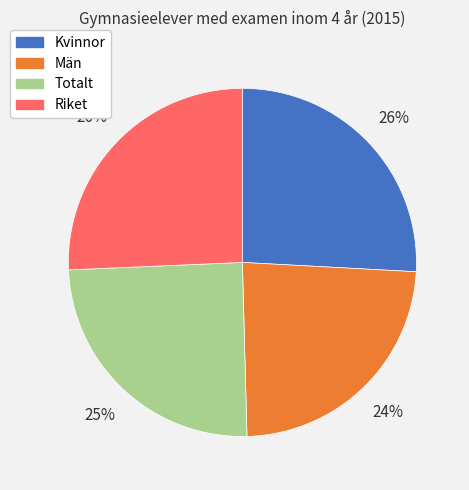

How many segments does this pie chart have?

4